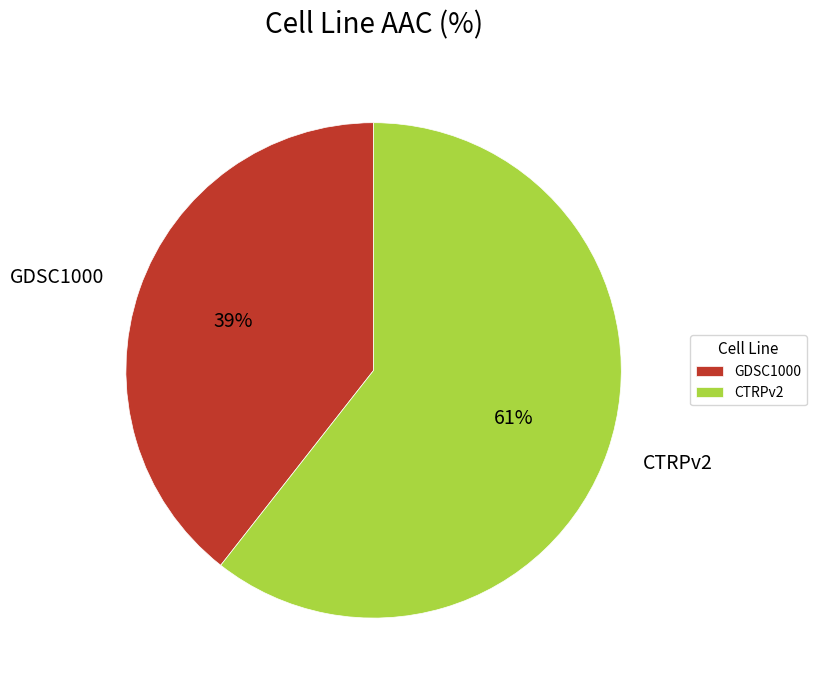

To the nearest percent, what is the combined percentage of CTRPv2 and GDSC1000?

100%